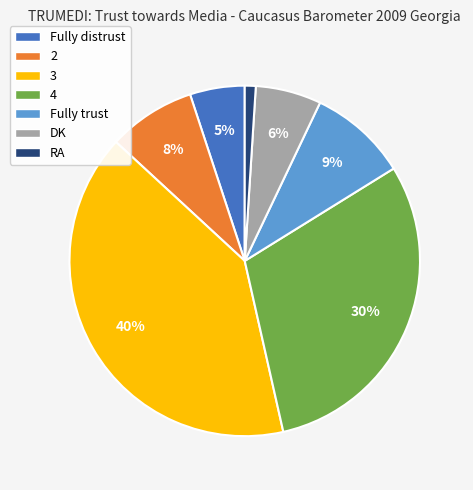

Is there a majority slice in this chart?

No